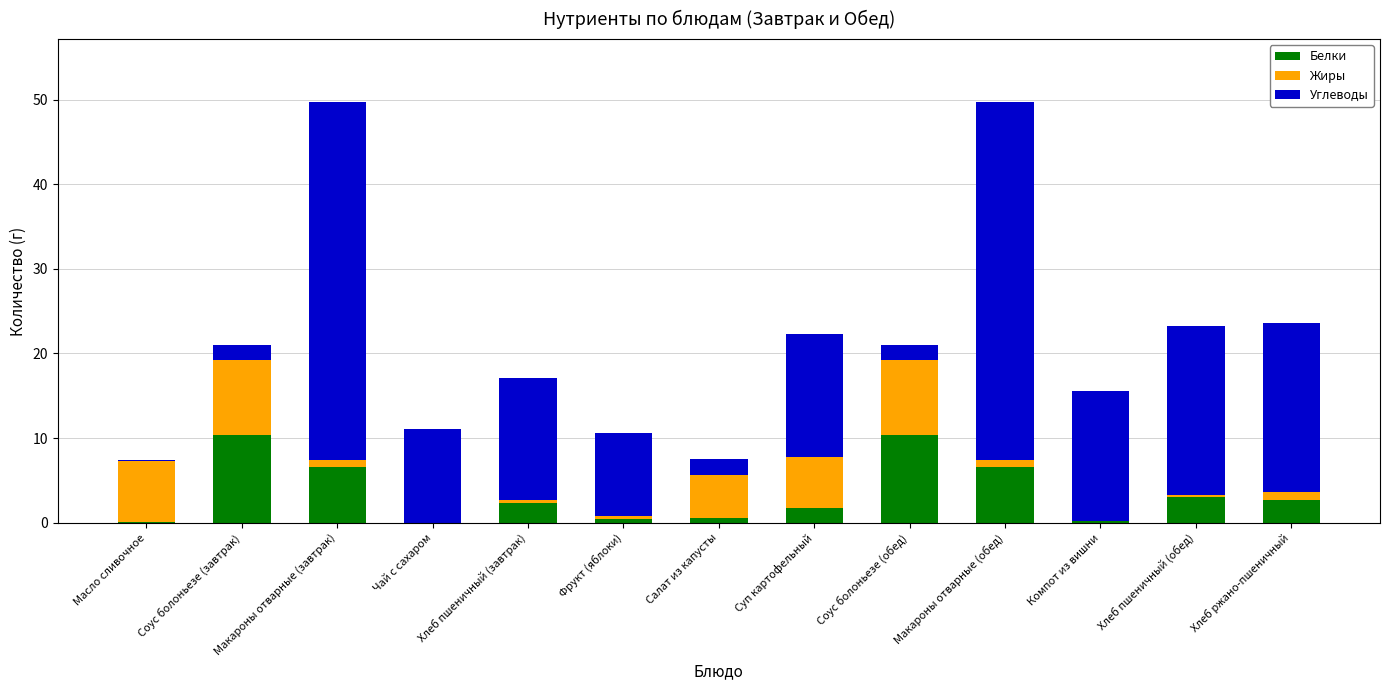

Are the bars grouped side by side (vs. stacked)?

No